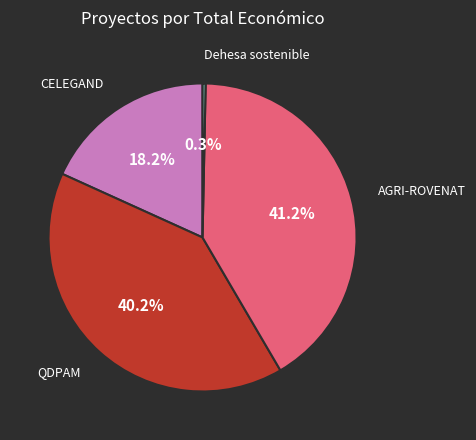

How many segments does this pie chart have?

4